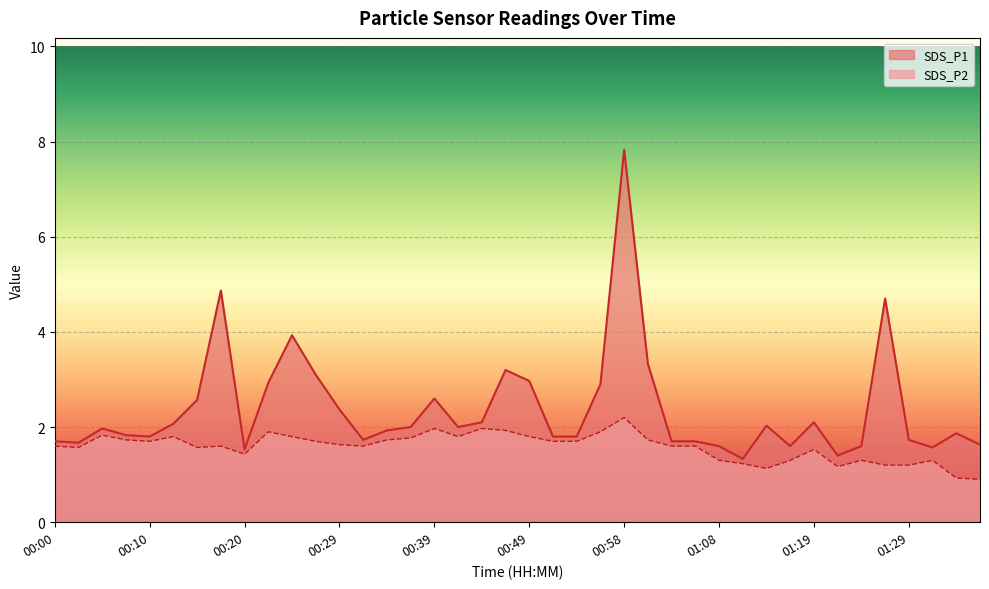

Which series has the largest range (max minus min)?

SDS_P1